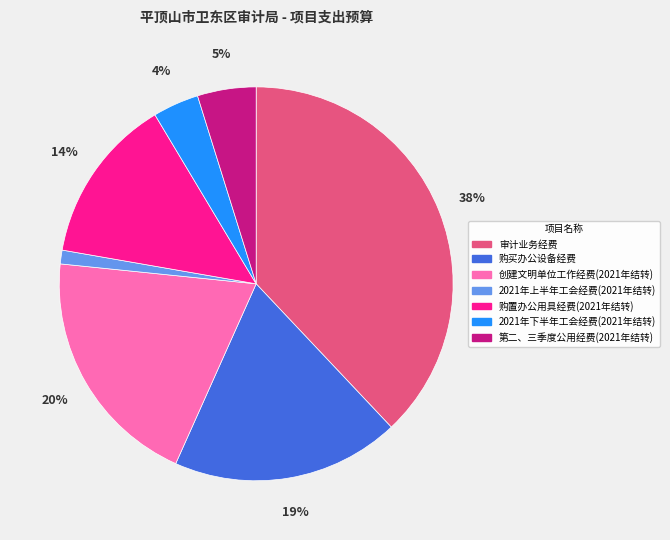

How many segments does this pie chart have?

7